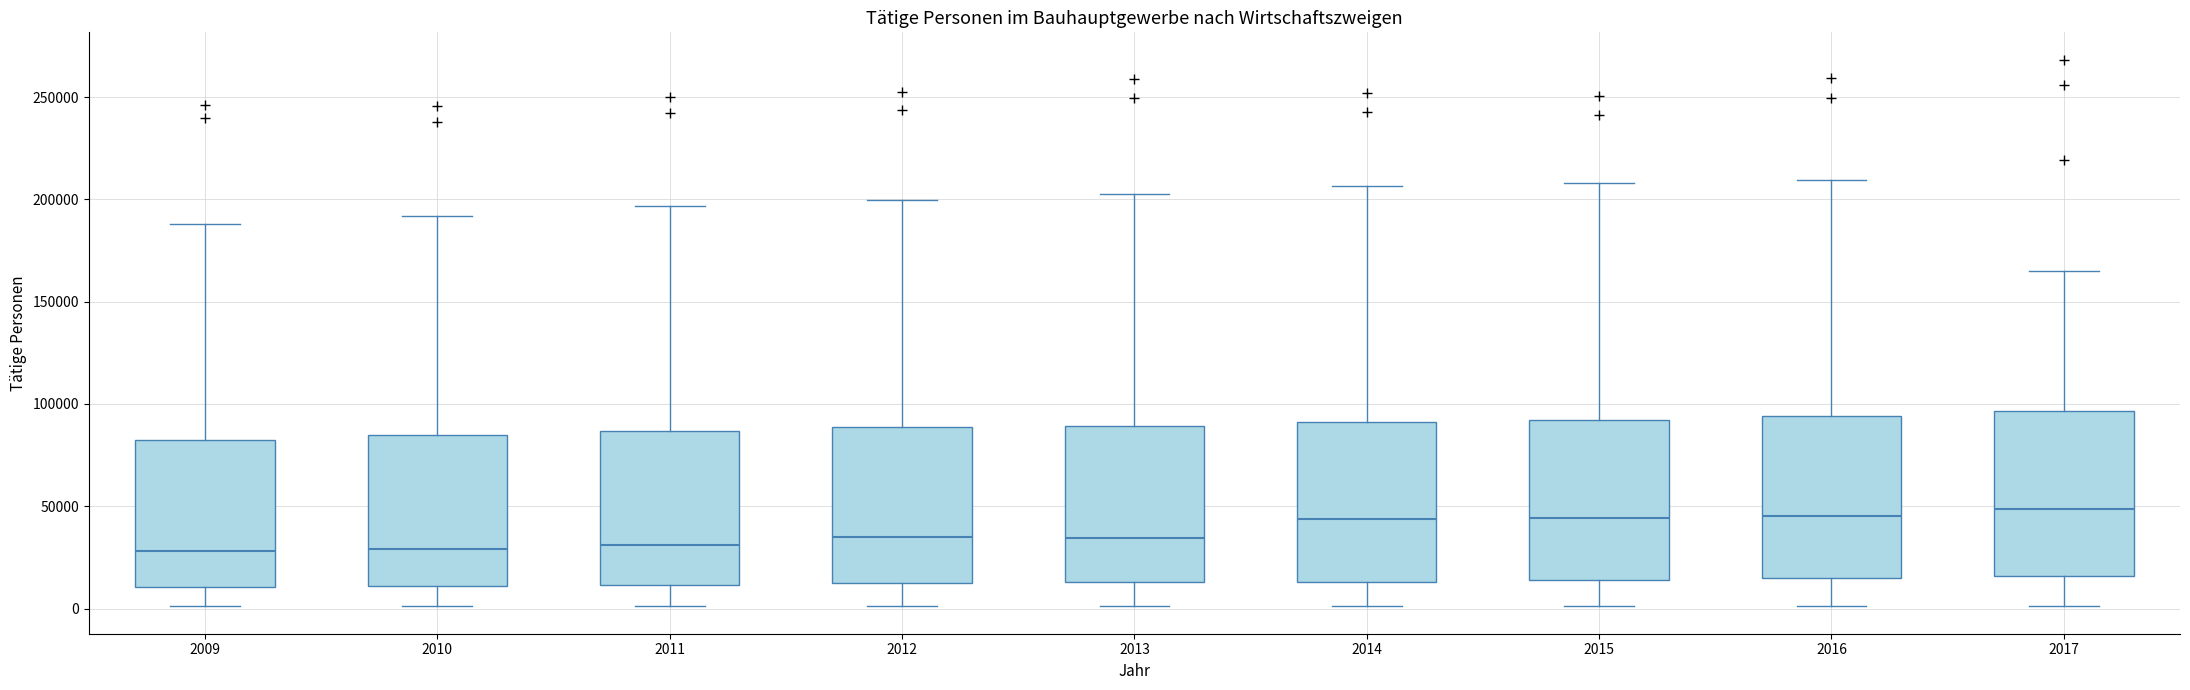

Reading left to right, read every box against the y-axis: the position of its median line, the range the box covers, and the ends of its whiskers. The values are not printed on the chart, so give them approximately, as read against the axis.

2009: median 30000, box 10000 to 85000, whiskers 0 to 190000
2010: median 30000, box 10000 to 85000, whiskers 0 to 190000
2011: median 30000, box 10000 to 85000, whiskers 0 to 195000
2012: median 35000, box 10000 to 90000, whiskers 0 to 200000
2013: median 35000, box 15000 to 90000, whiskers 0 to 205000
2014: median 45000, box 15000 to 90000, whiskers 0 to 205000
2015: median 45000, box 15000 to 90000, whiskers 0 to 210000
2016: median 45000, box 15000 to 95000, whiskers 0 to 210000
2017: median 50000, box 15000 to 95000, whiskers 0 to 165000